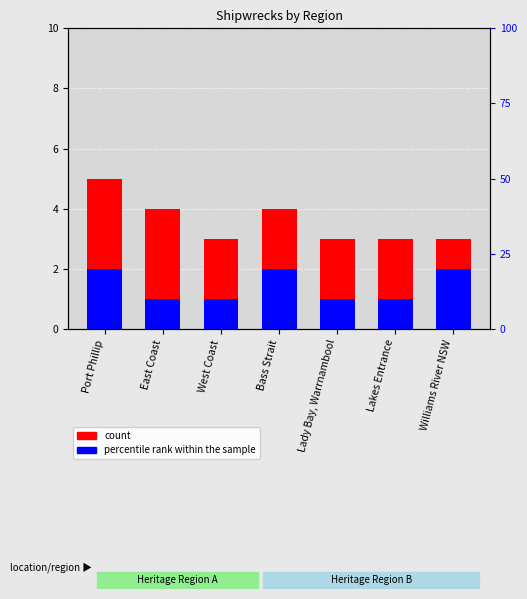

What position from the right is Lakes Entrance?

2